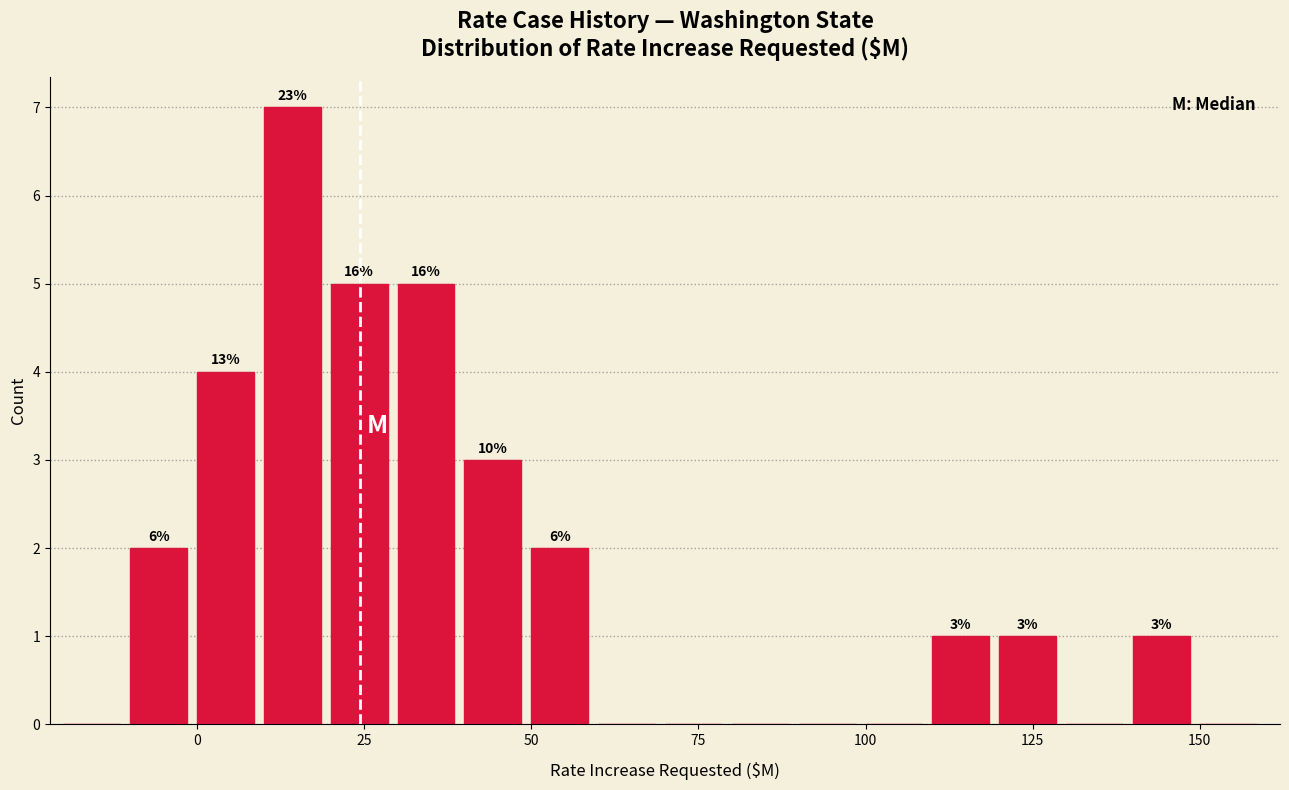

Around what value on the x-axis is the tallest bar? Give the approximate position of its centre, as read against the axis.

15